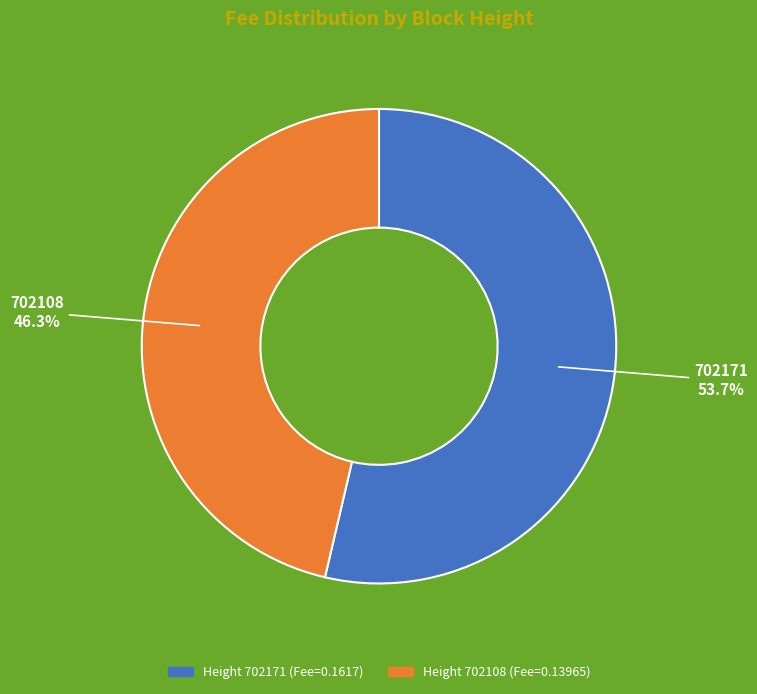

Is there a majority slice in this chart?

Yes